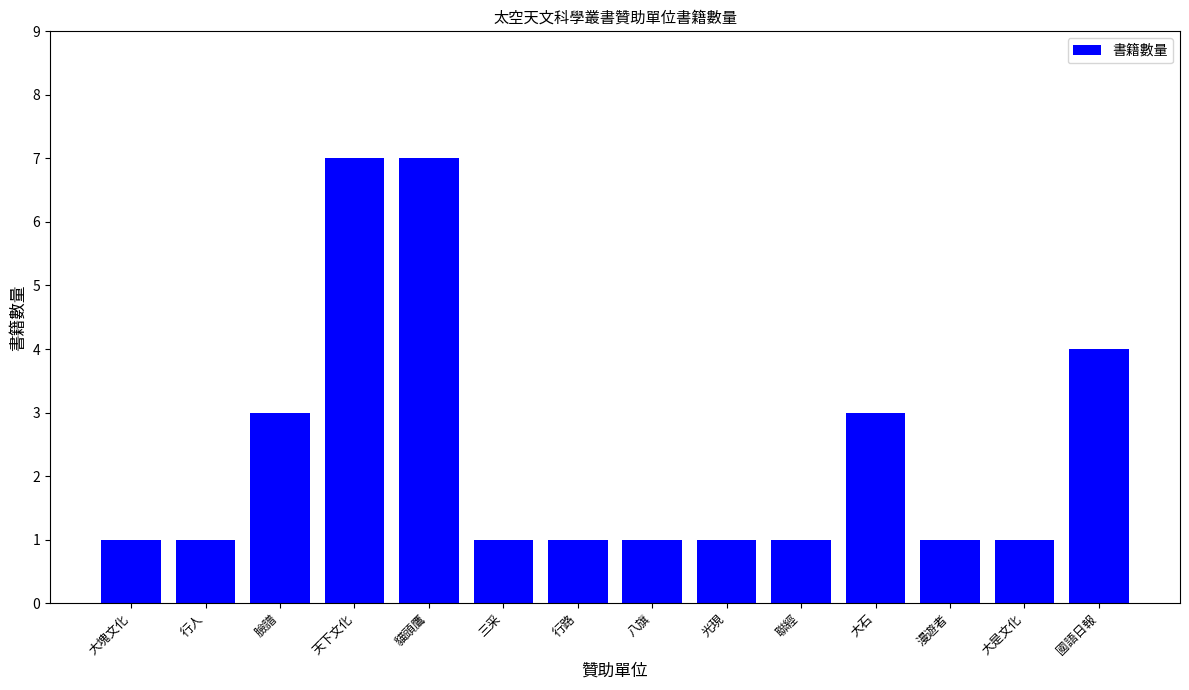

What is the average value?

2